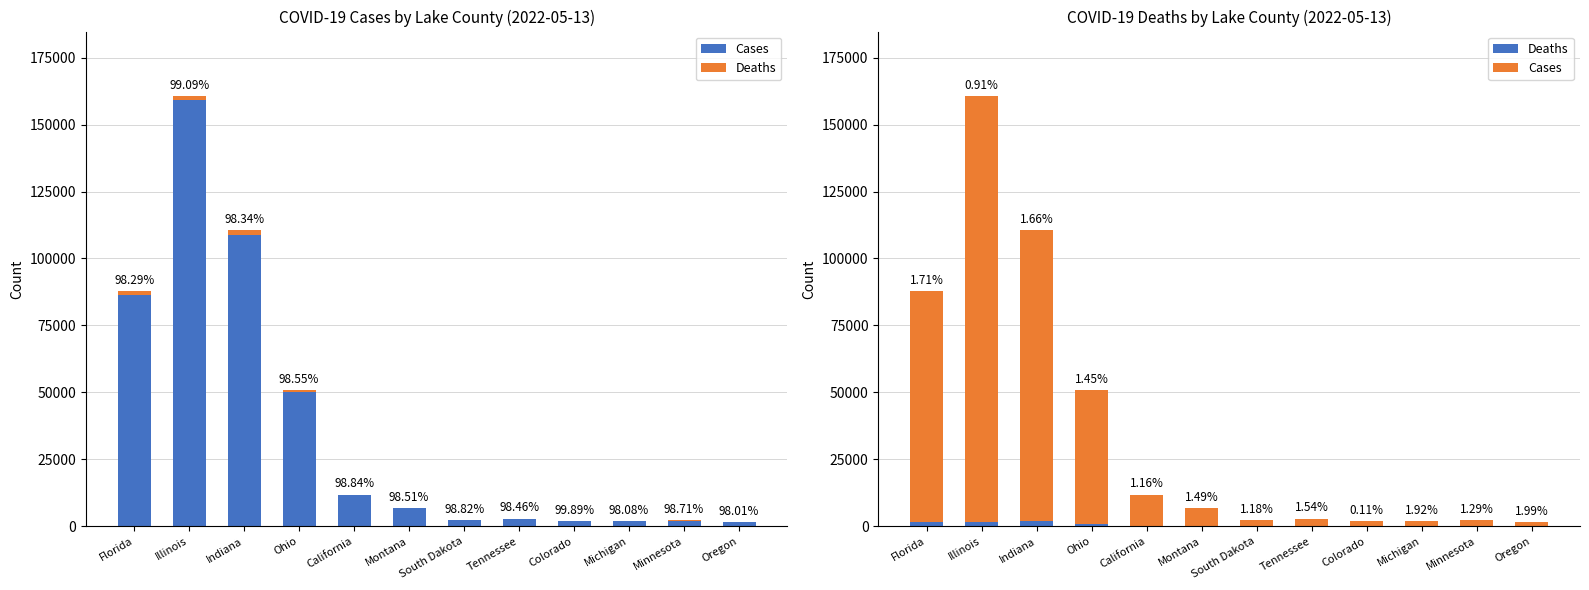

At which label is Deaths closest to 918?

Ohio